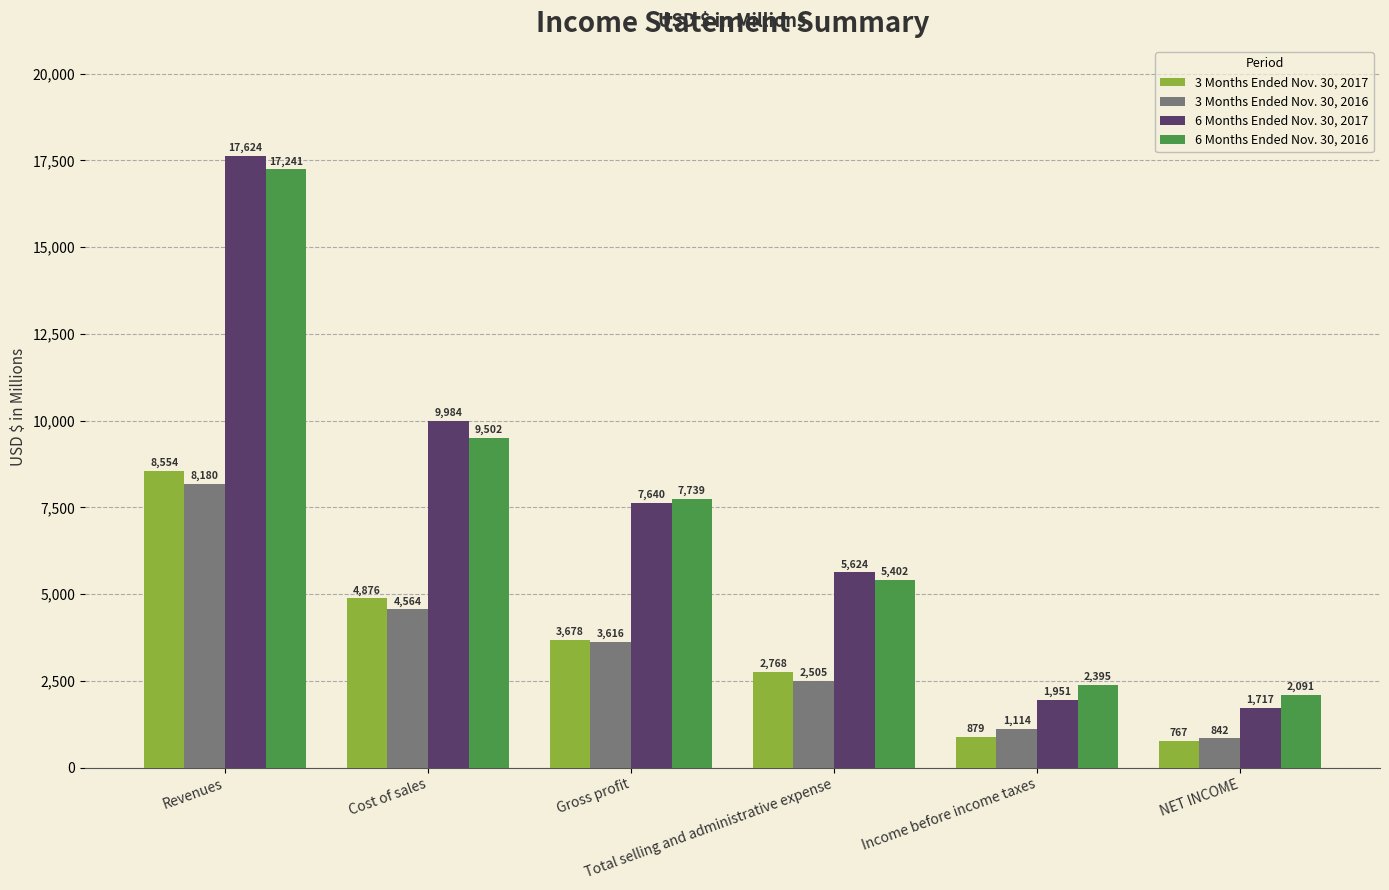

Is the value of 6 Months Ended Nov. 30, 2016 at Cost of sales greater than the value of 3 Months Ended Nov. 30, 2016 at Revenues?

Yes